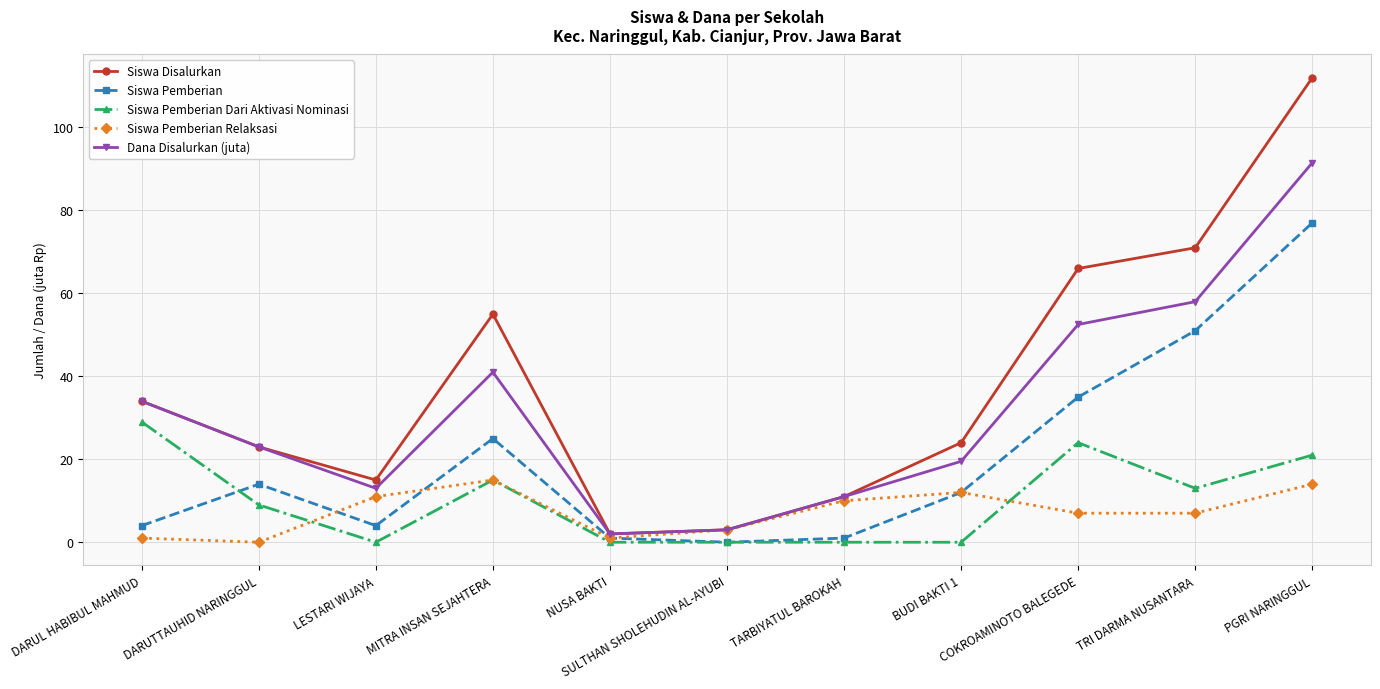

How many distinct data groups are displayed?

5